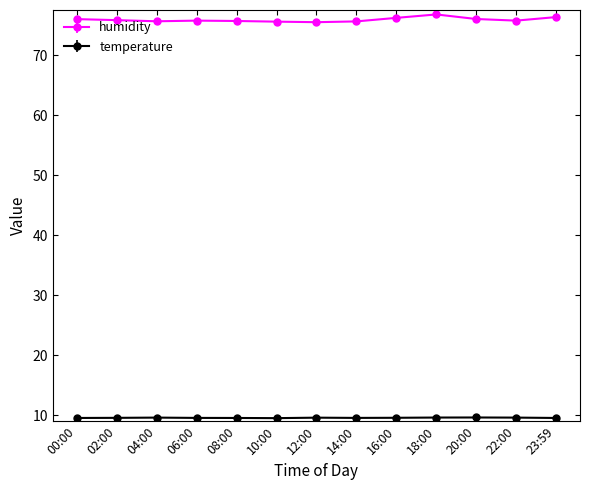

The value of humidity at 10:00 is 75.6. True or false?

True